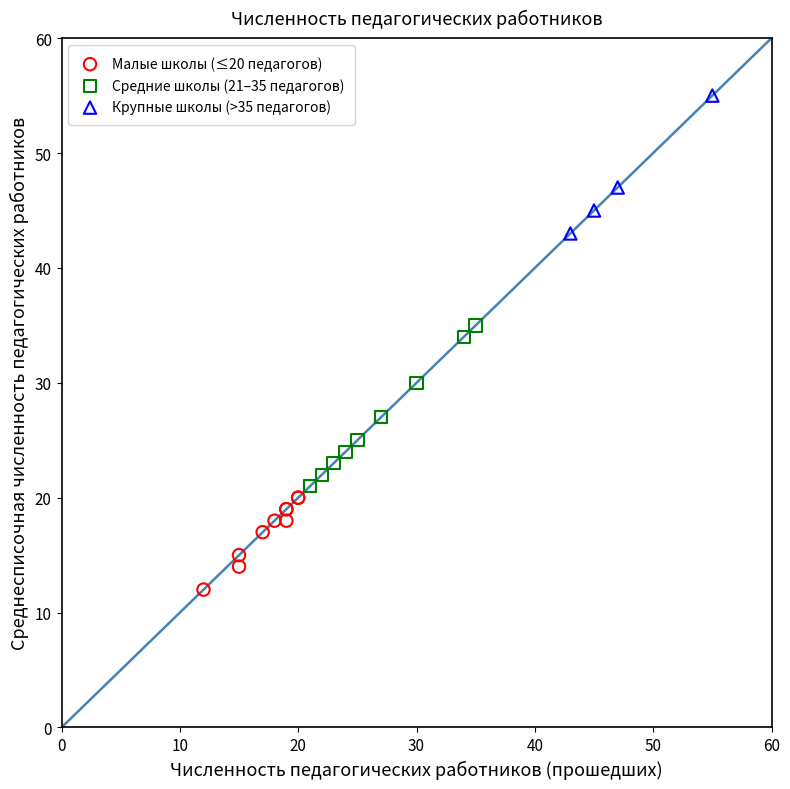

Which series contains the highest Y value?

Крупные школы (>35 педагогов)